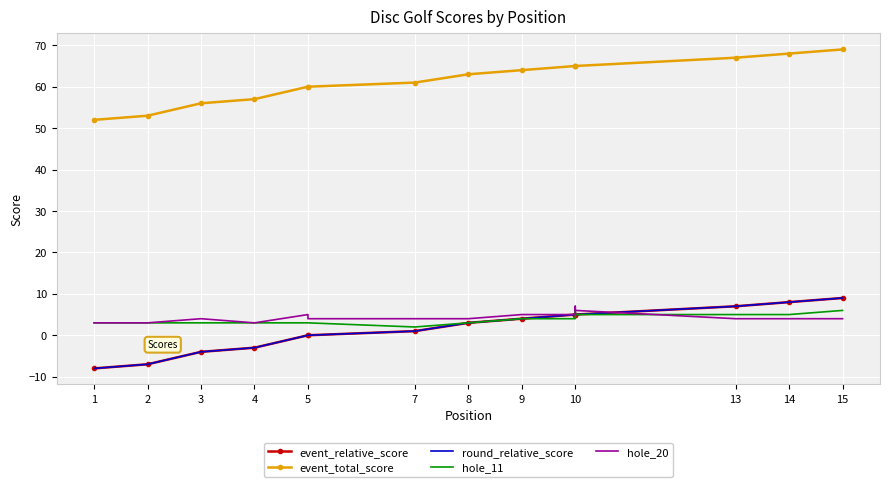

Which has a higher value, 14 or 10?

14